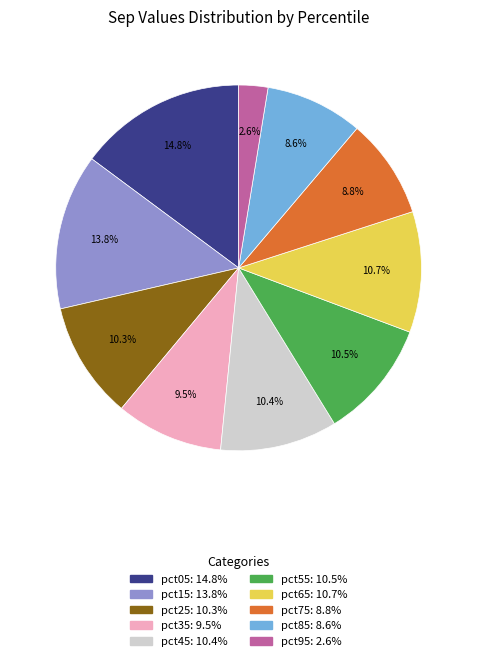

To the nearest percent, what percentage of the pie is pct85?

9%